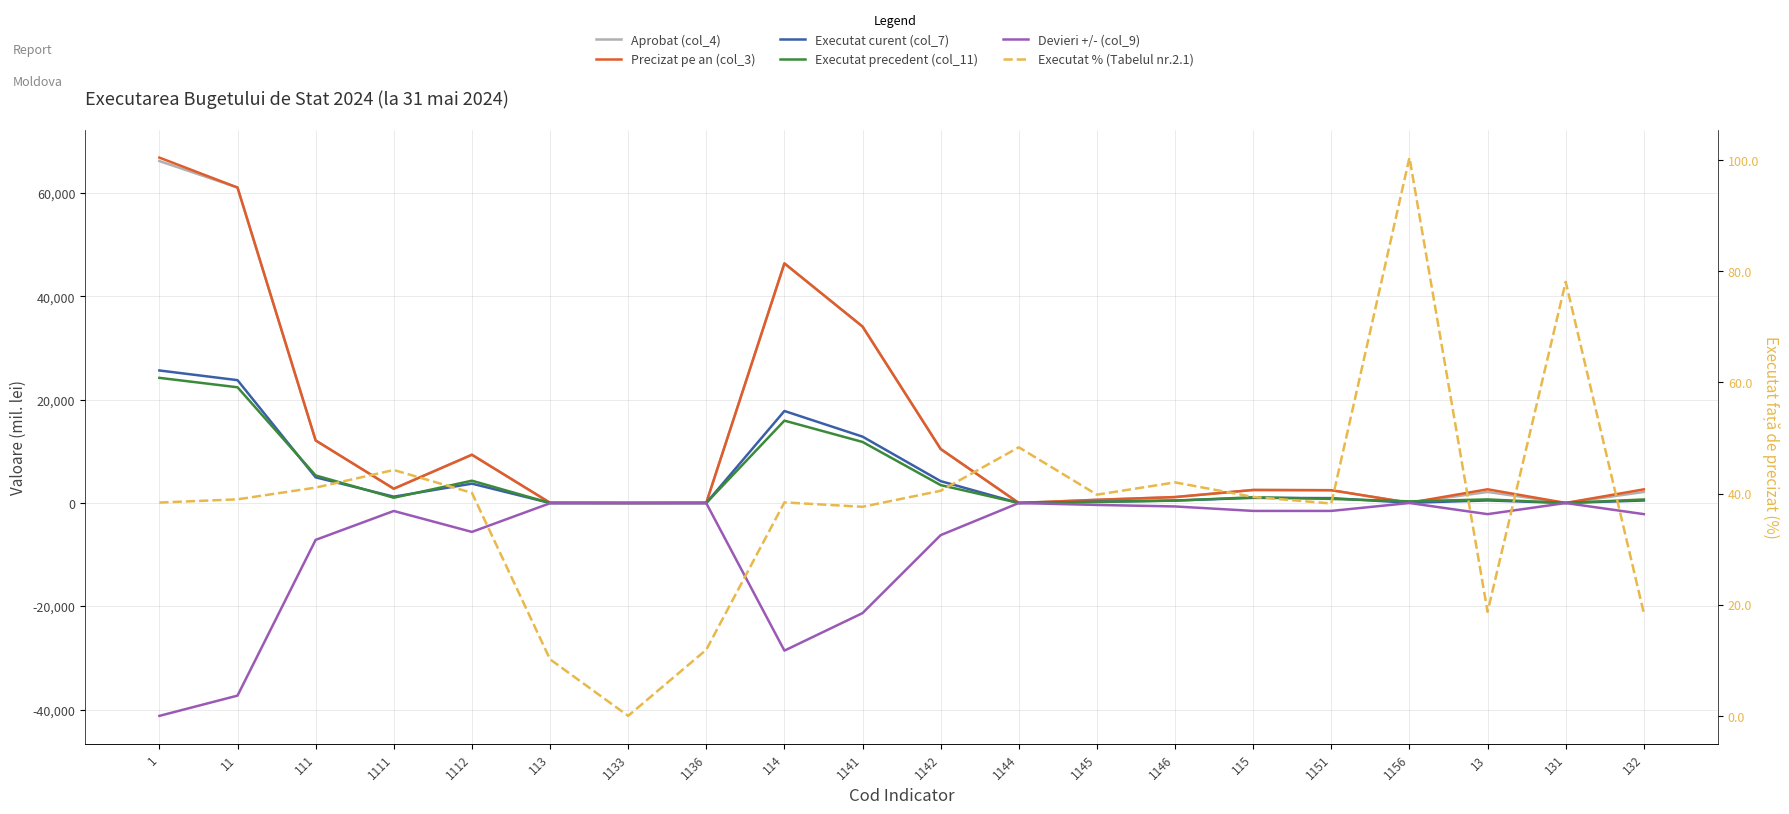

True or false: Executat precedent (col_11) has a value of 11824.6 at 1141.

True